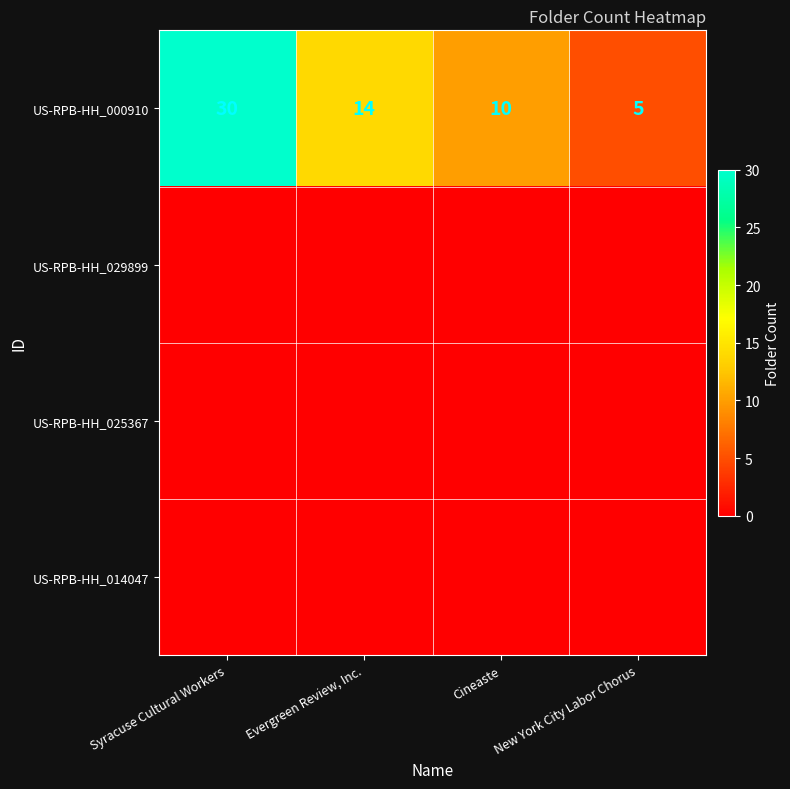

Where is US-RPB-HH_000910 nearest to the value 17?

Evergreen Review, Inc.